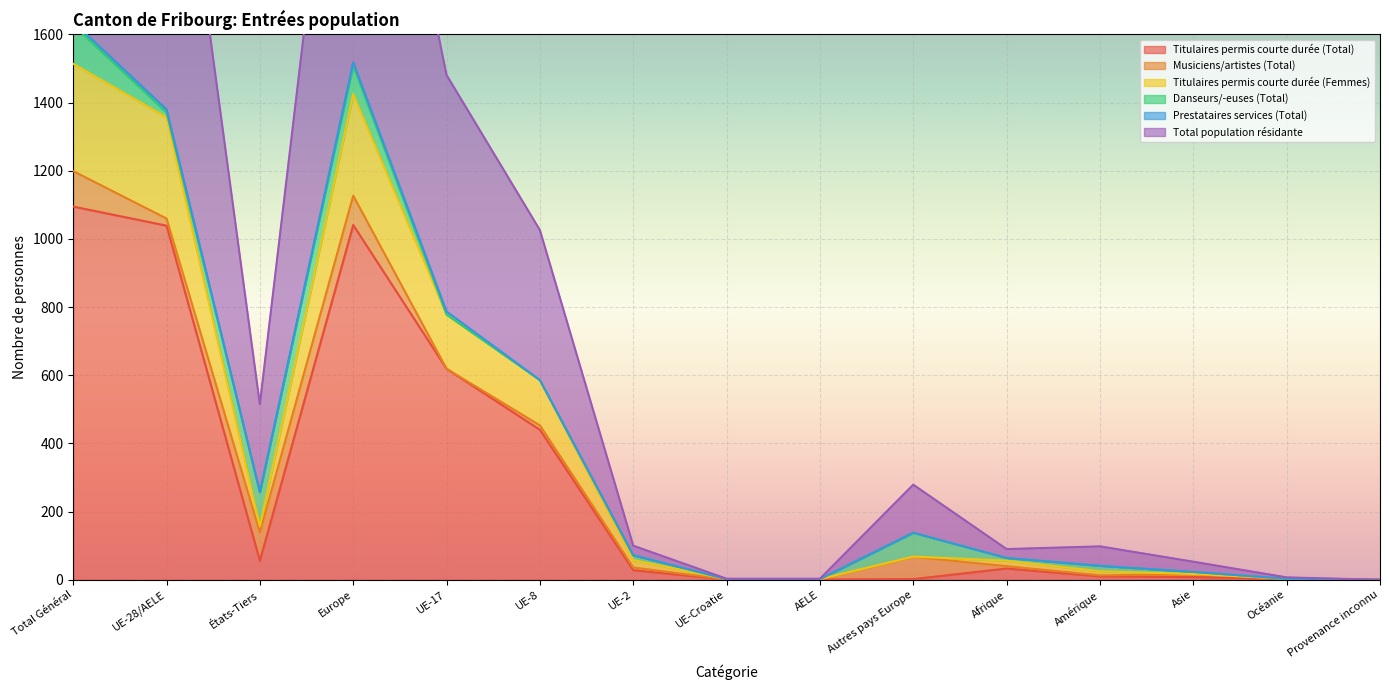

List the labels in order of Titulaires permis courte durée (Total) value, largest first.

Total Général, Europe, UE-28/AELE, UE-17, UE-8, États-Tiers, Afrique, UE-2, Amérique, Asie, Océanie, Autres pays Europe, UE-Croatie, AELE, Provenance inconnu